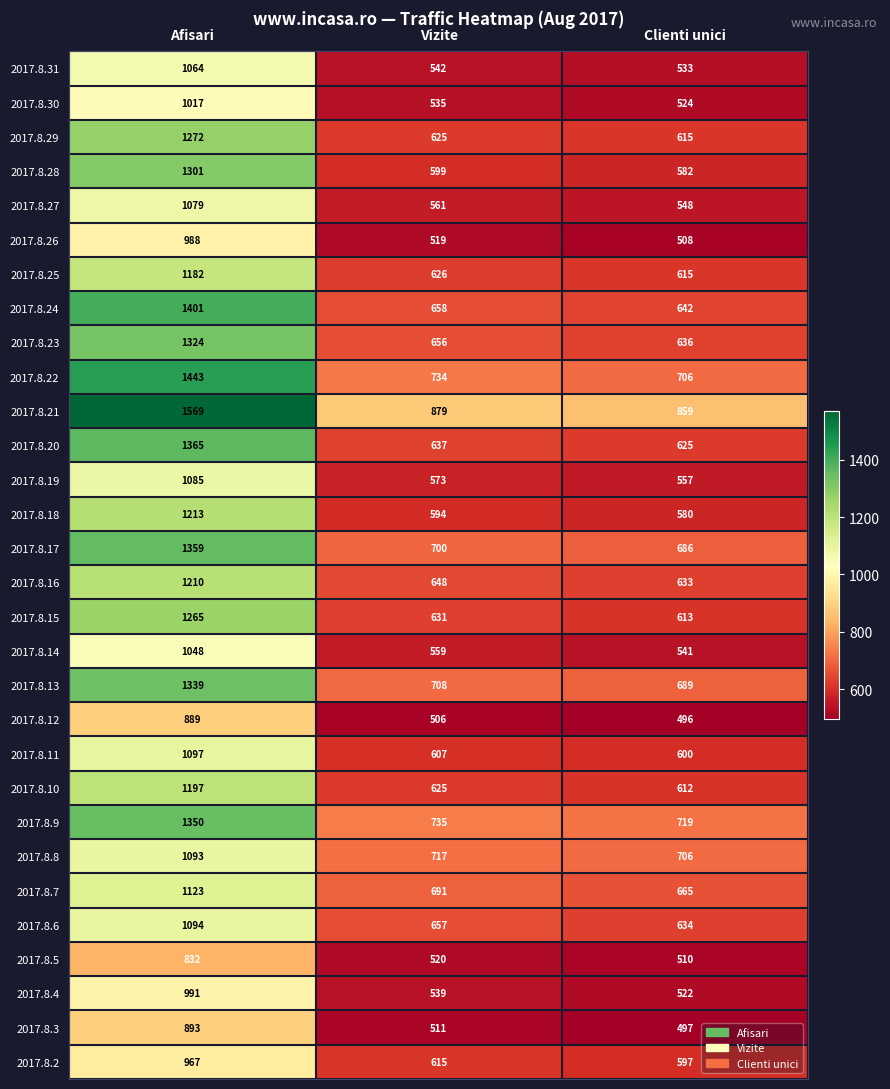

Which category has the highest value across all series?

Afisari